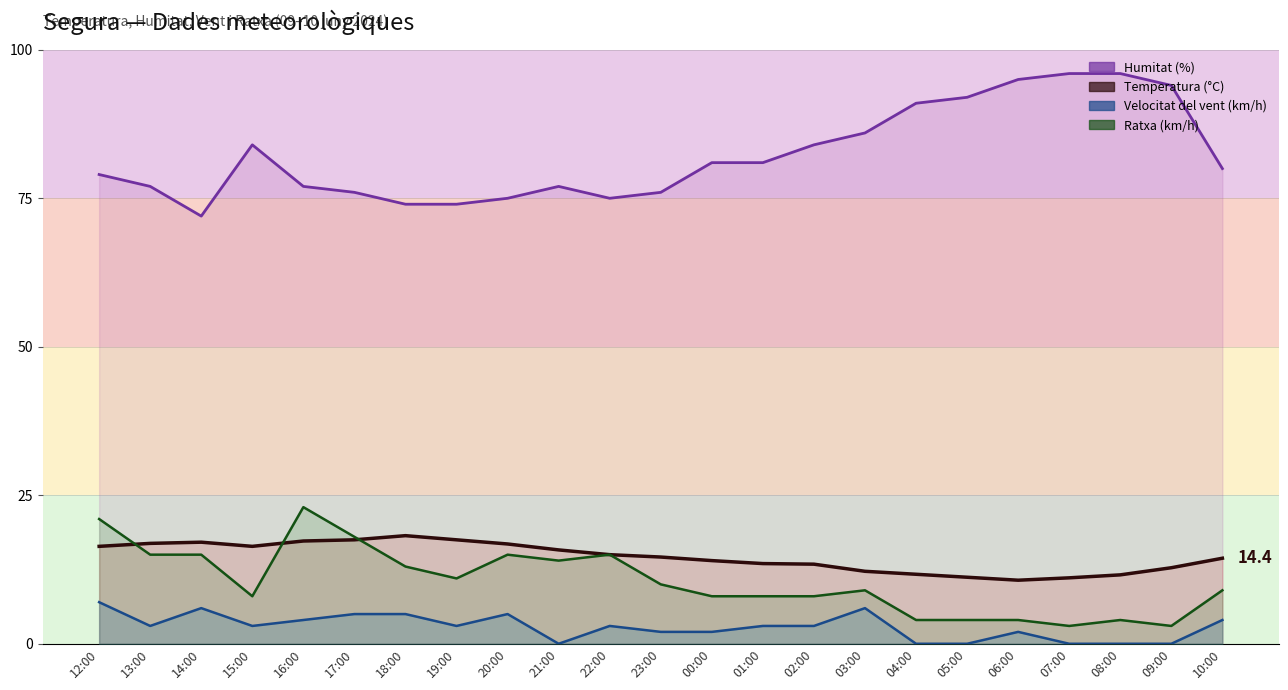

Count the number of categories in the chart.

23